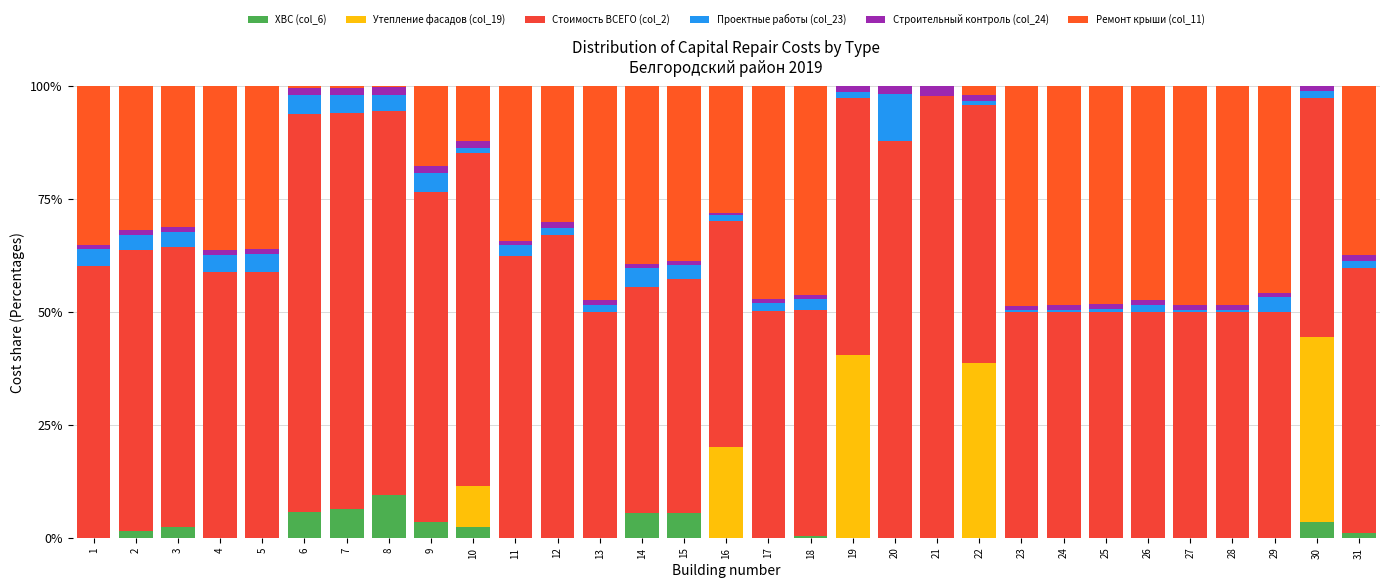

Are the bars horizontal?

No